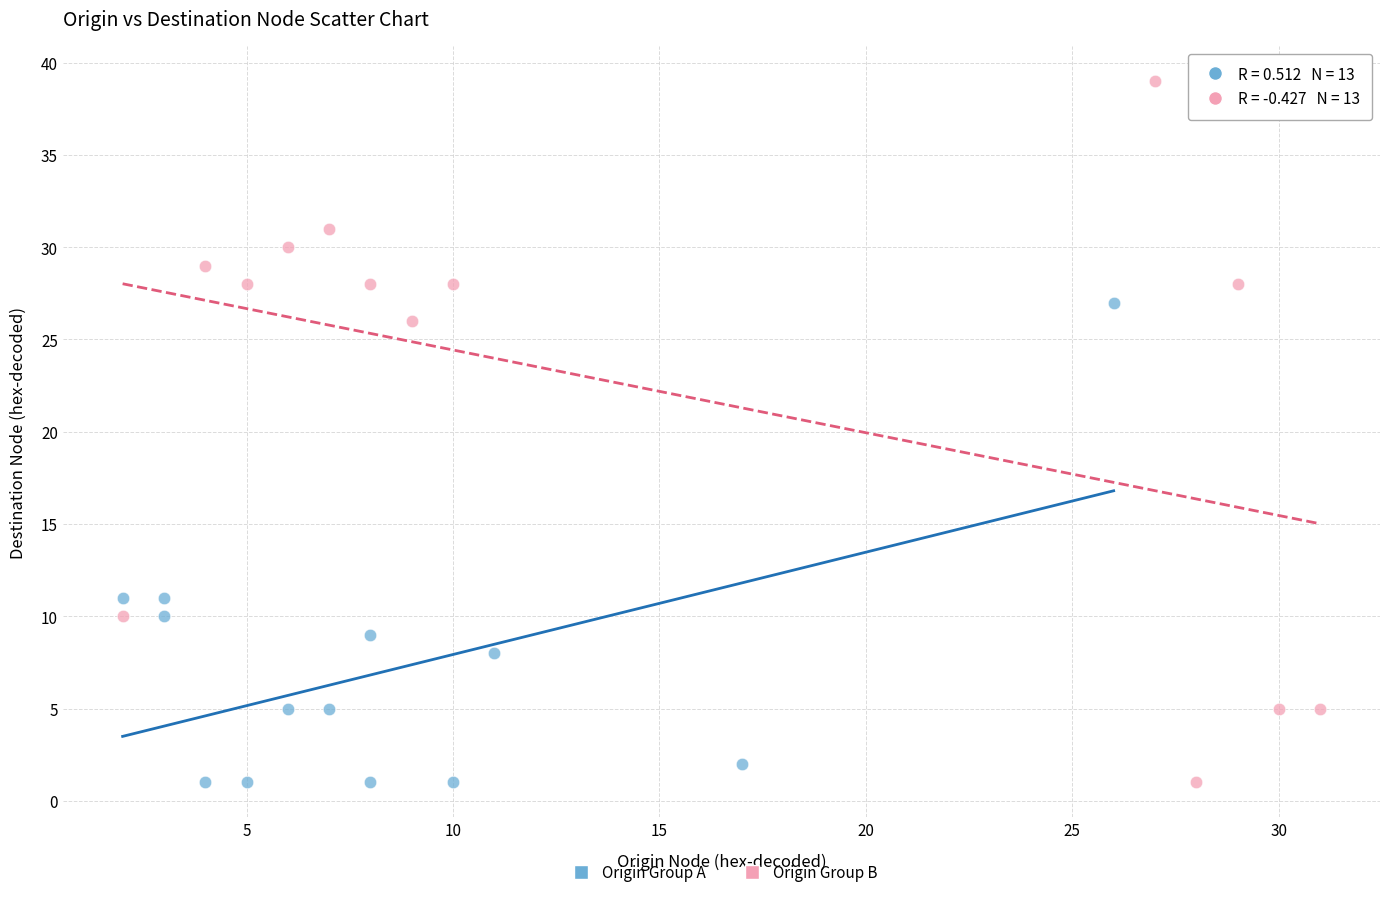

Which series contains the highest Y value?

Origin Group B